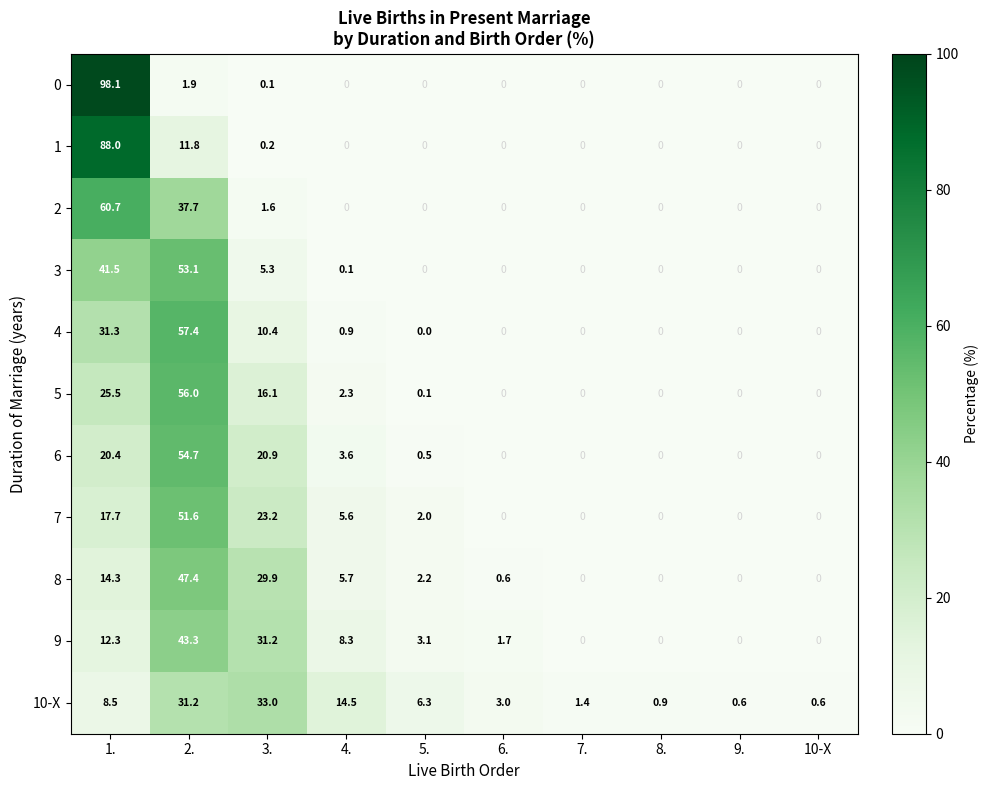

Which series has the widest spread of values?

0